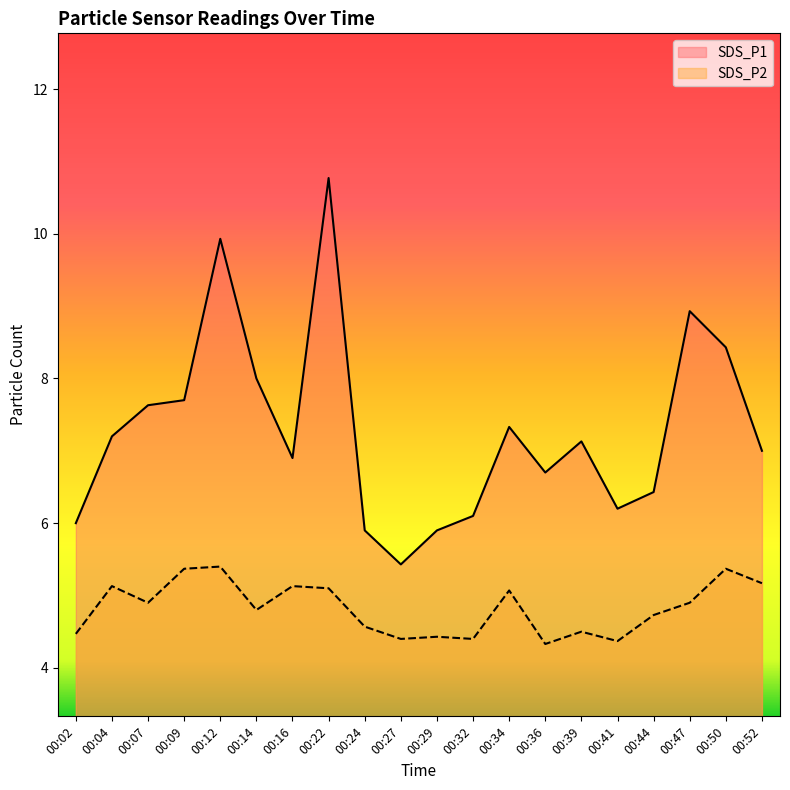

True or false: SDS_P1 and SDS_P2 cross at least once.

False